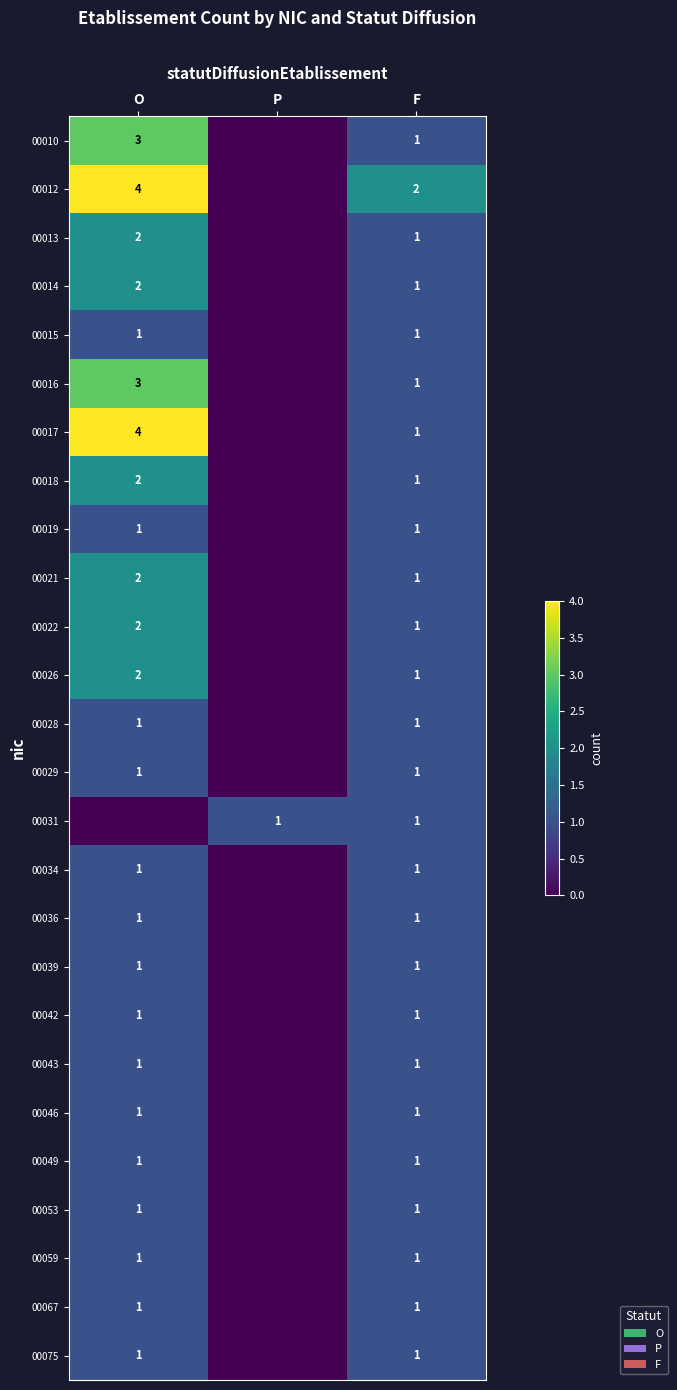

The 00067 series shows 1 at O. True or false?

True